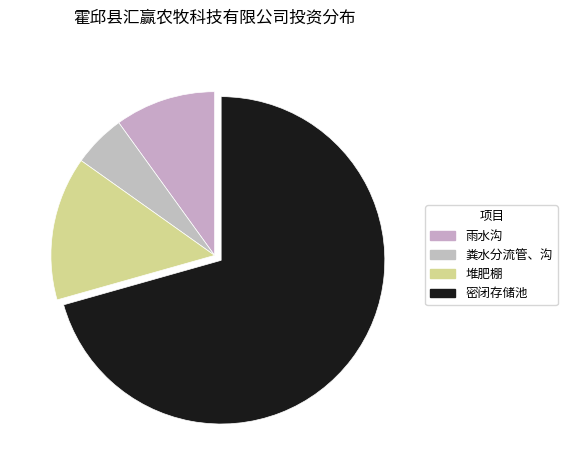

What is the change in value from 雨水沟 to 粪水分流管、沟?

-8060